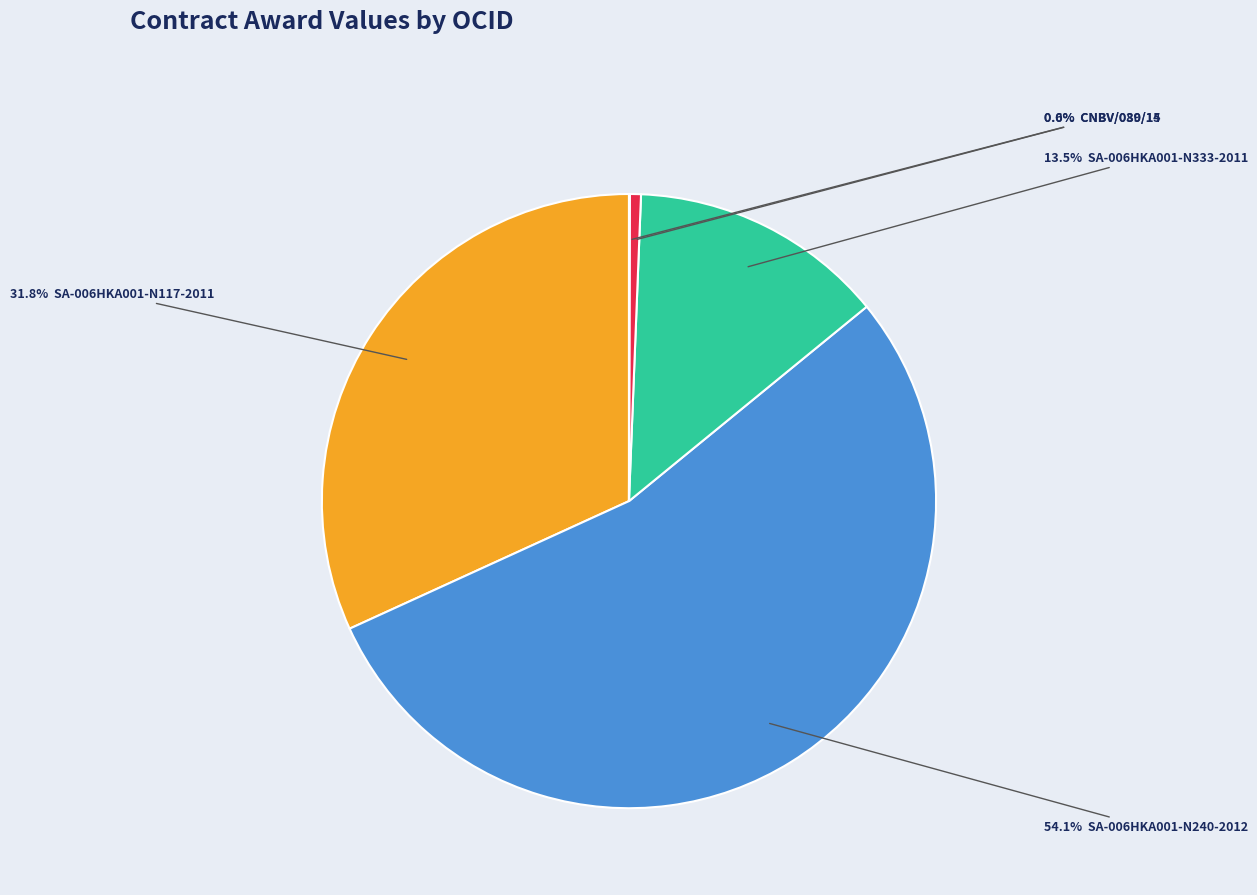

Does any single category account for the majority?

Yes